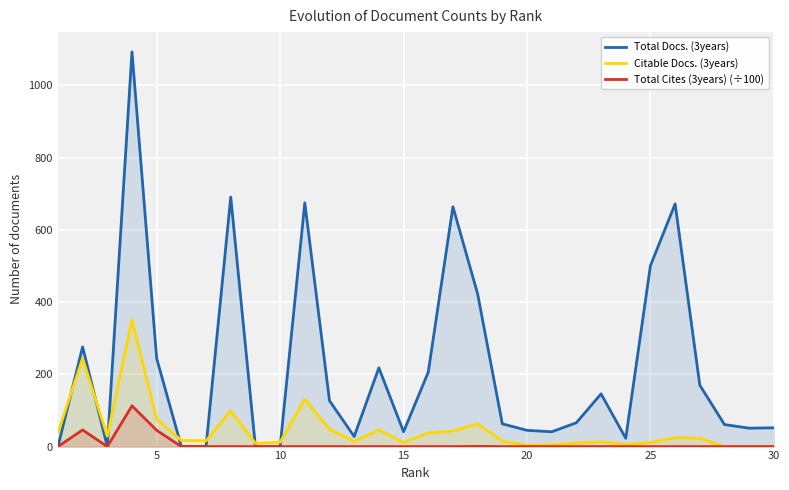

What is the sum of all Citable Docs. (3years) values?

1398.0